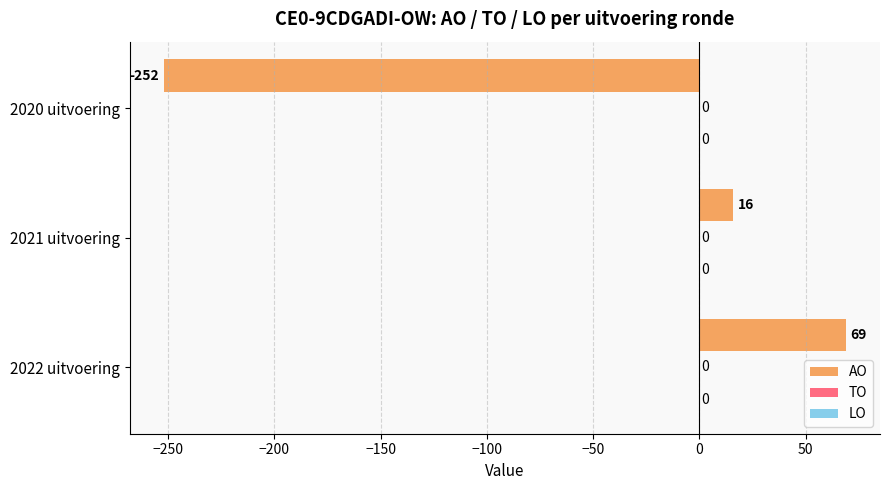

How many bars are there in total?

3